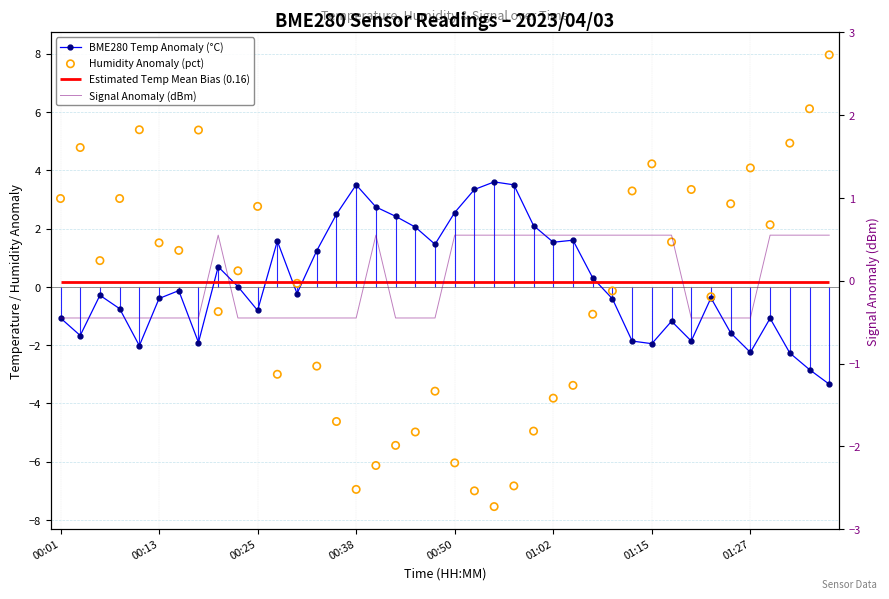

Which series contains the lowest Y value?

Humidity Anomaly (pct)